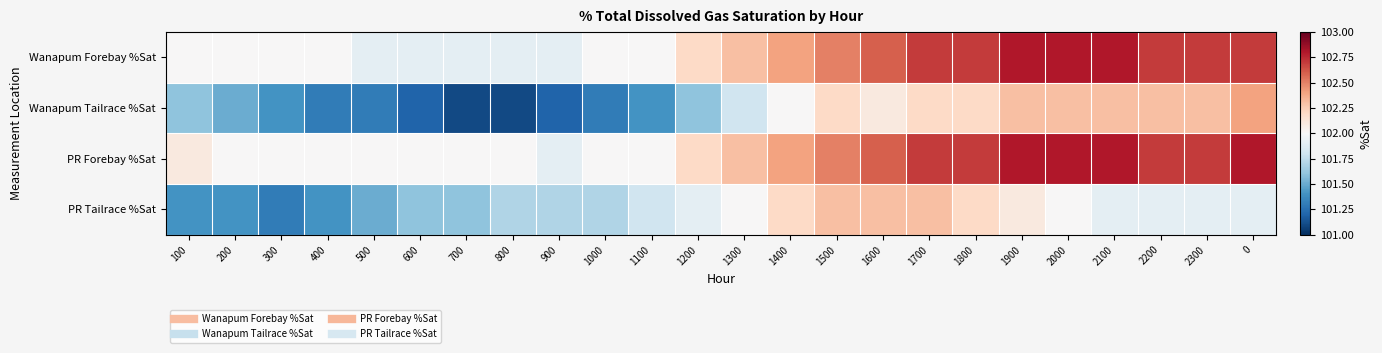

Which series has the largest total across all categories?

PR Forebay %Sat